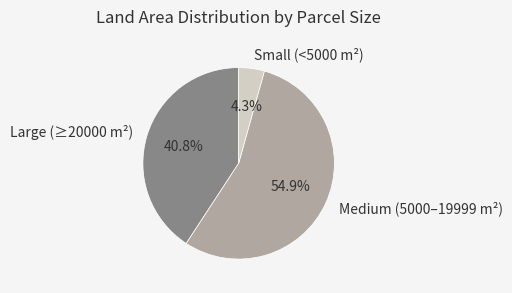

Is there any slice that represents more than half of the pie?

Yes